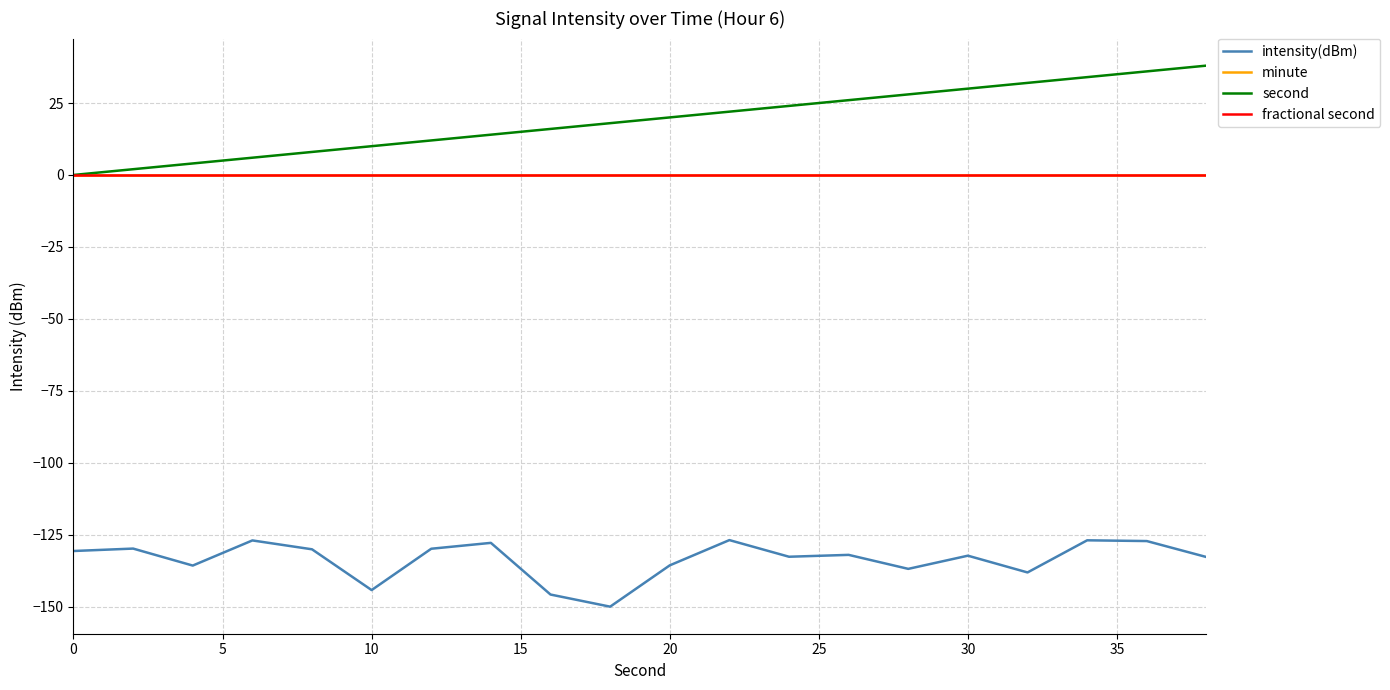

Does the chart display data point markers on the line(s)?

No